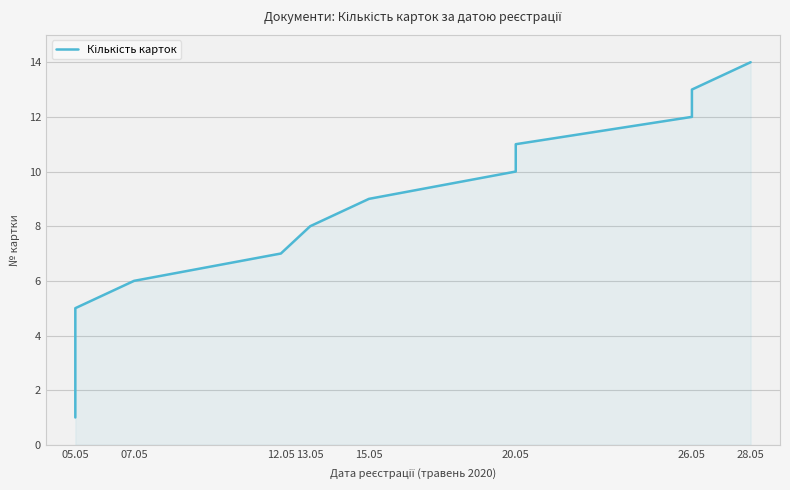

True or false: the data has more than 2 interior local peaks.

False